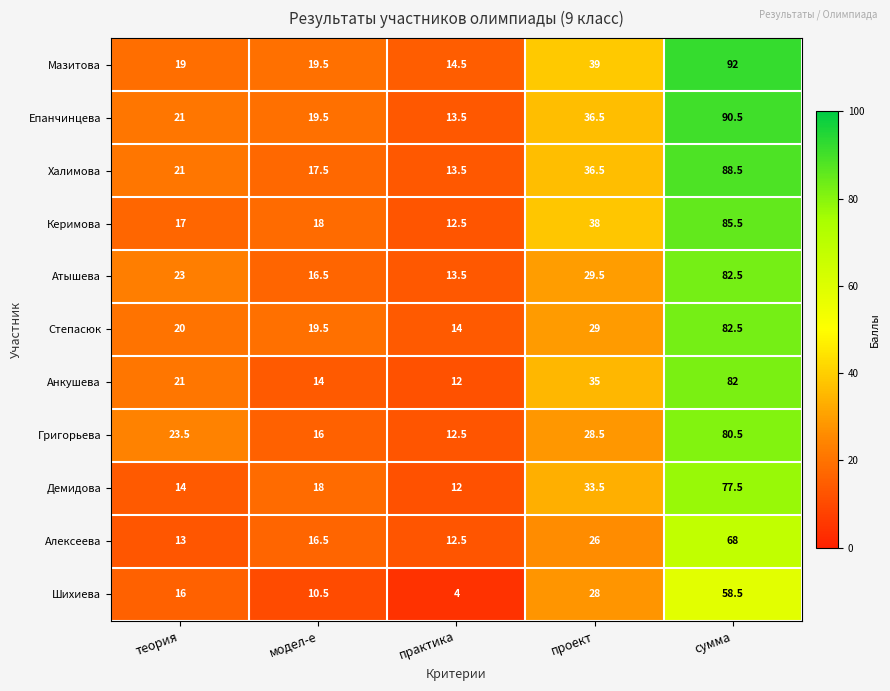

What is the greatest value displayed?

92.0